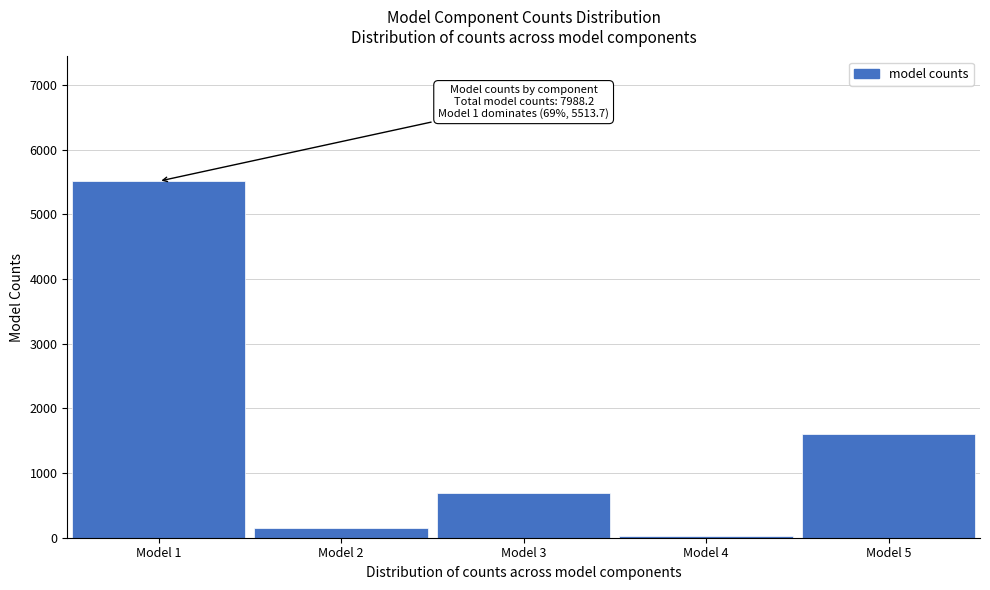

Reading left to right, transcribe all the data shown in this chart.

Model 1=5513.7	Model 2=149.3	Model 3=686.7	Model 4=32.6	Model 5=1605.9